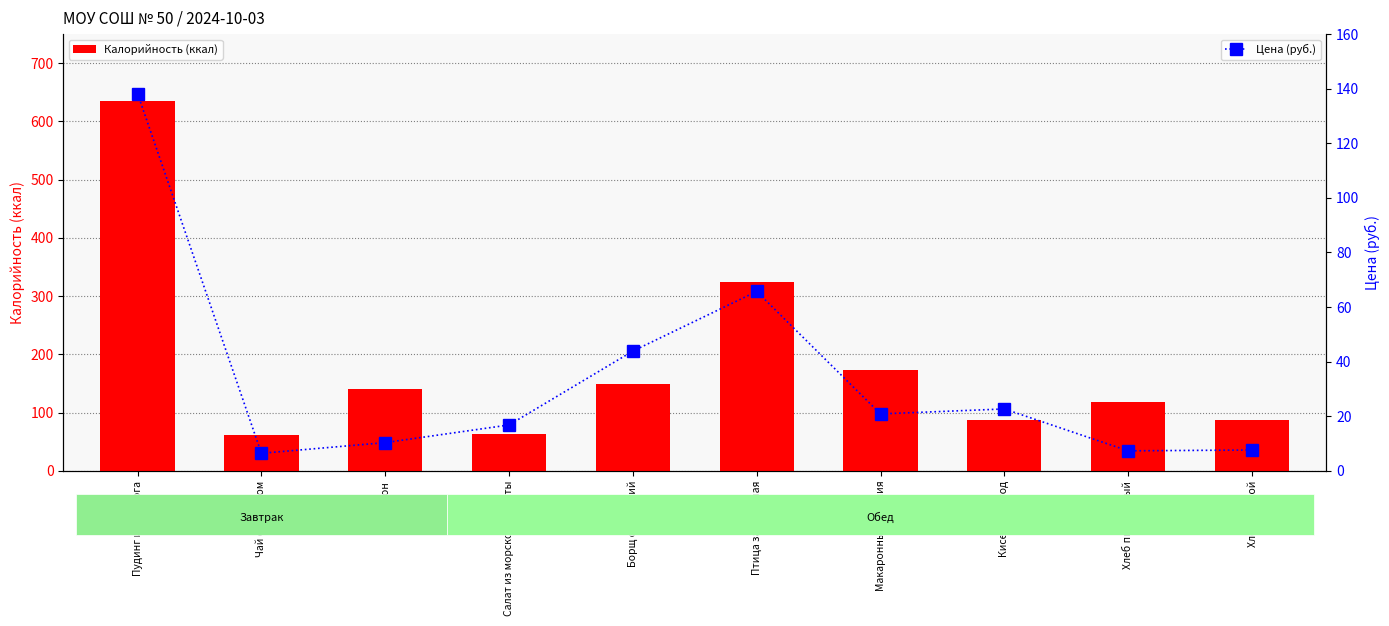

What is the value of the Калорийность (ккал) bar at the 8th from the left?

87